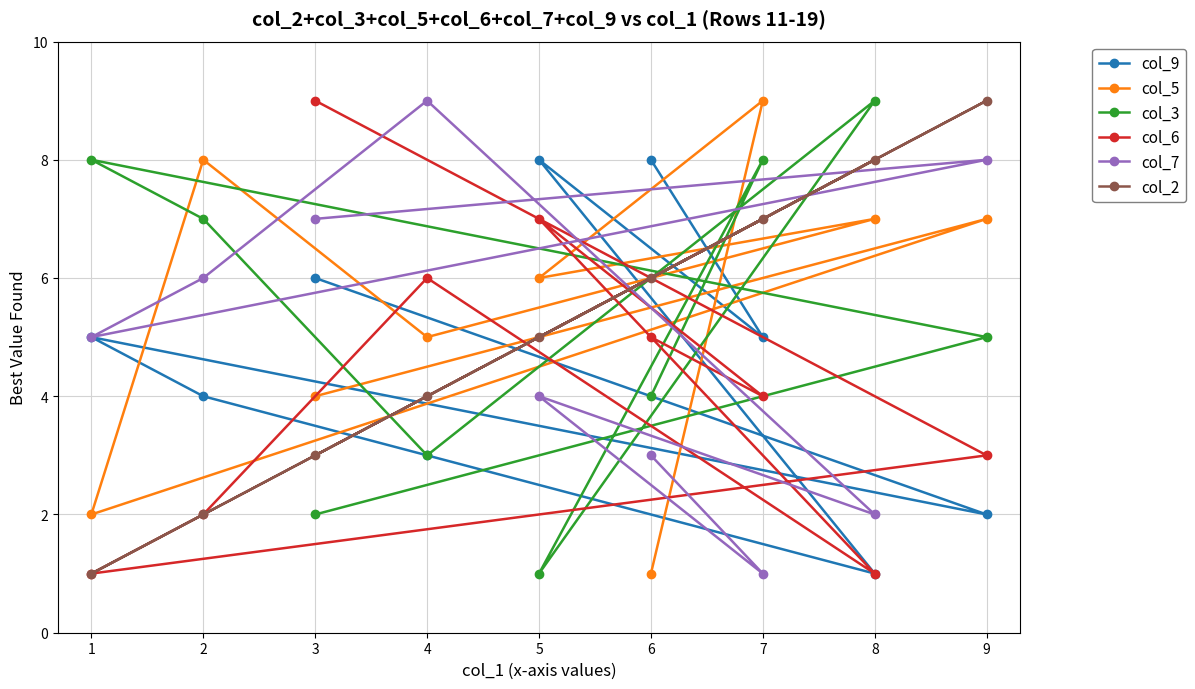

List the series in order of their peak value, highest first.

col_5, col_3, col_6, col_7, col_2, col_9